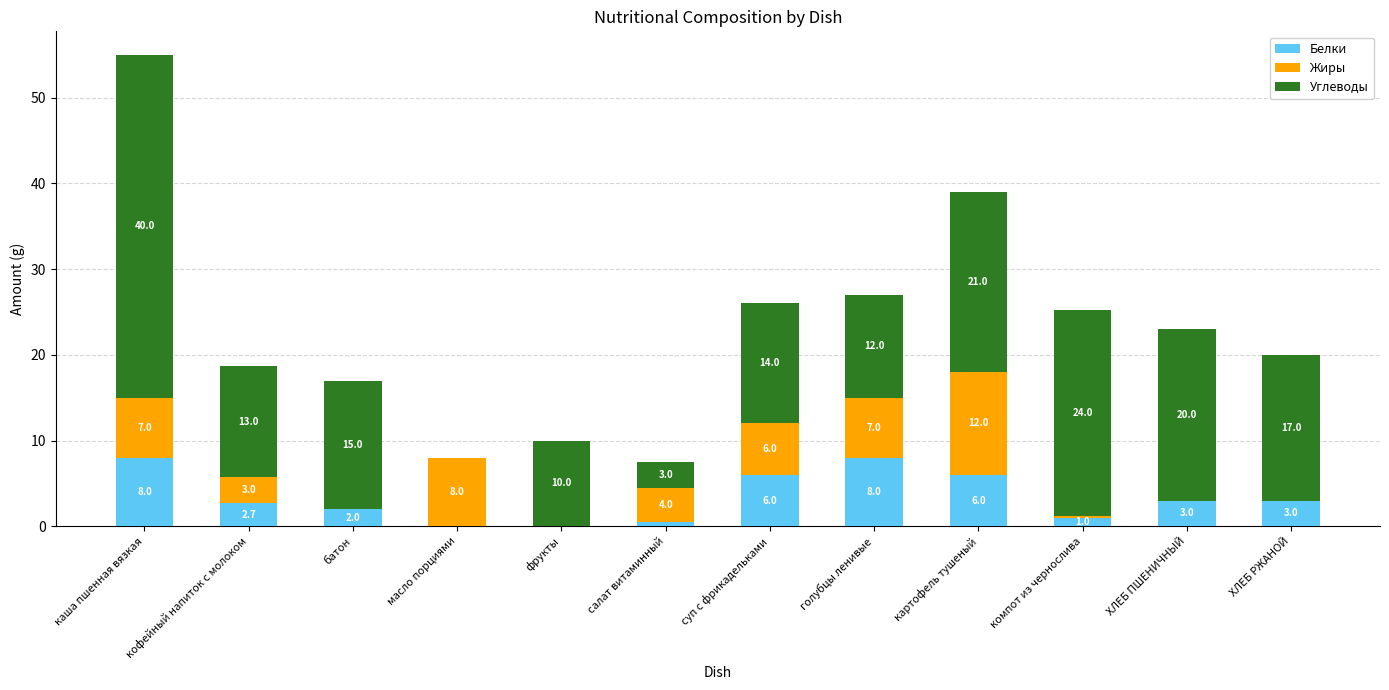

What is the maximum value for Белки?

8.0